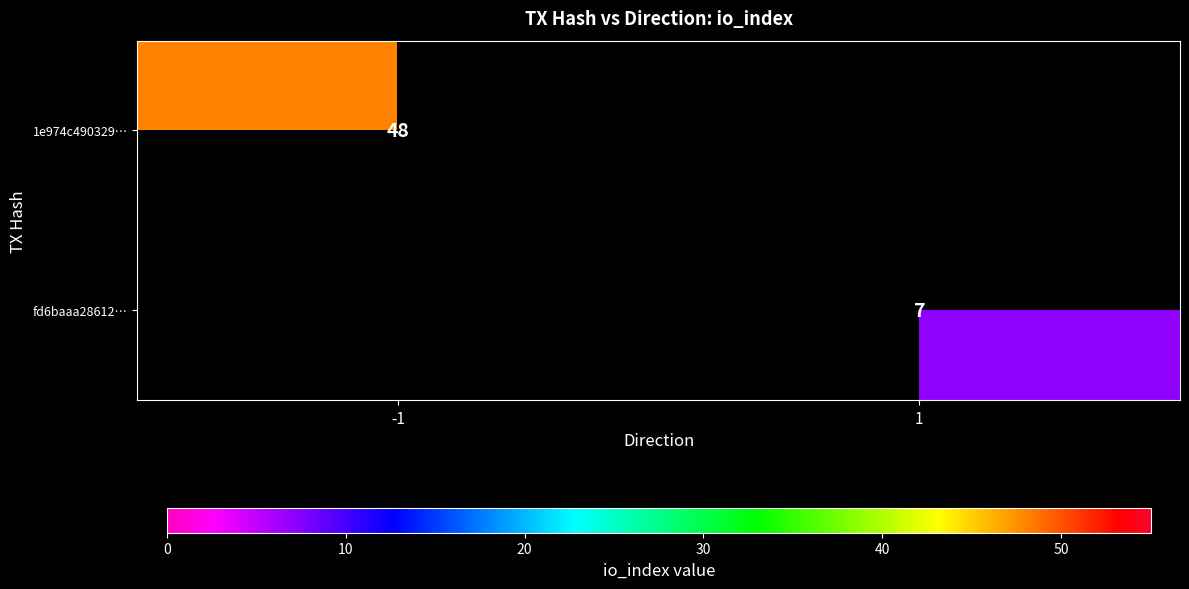

Is the value of fd6baaa28612… at 1 greater than the value of 1e974c490329… at -1?

No